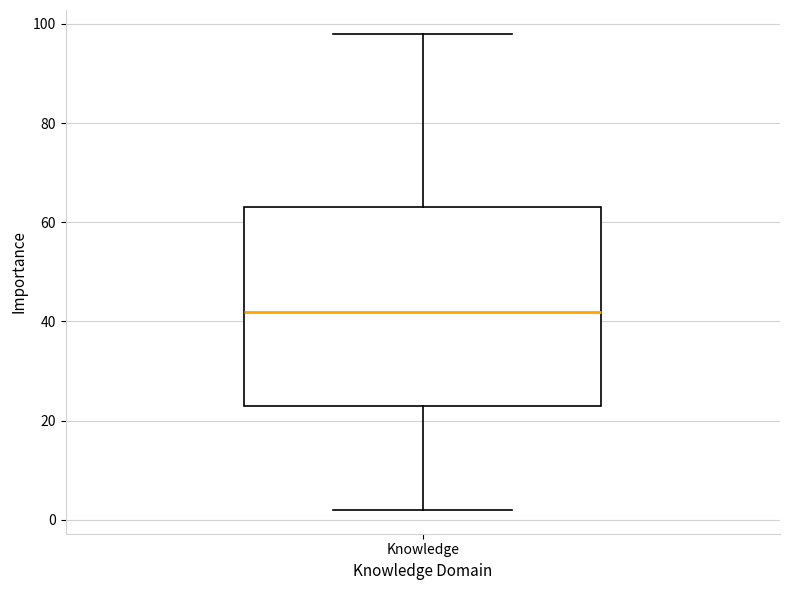

Transcribe this box plot: give where the median line is, the range the box spans, and where the two whiskers end, as read against the y-axis. The values are not printed on the chart, so give them approximately, as read against the axis.

median 42, box 24 to 64, whiskers 2 to 98